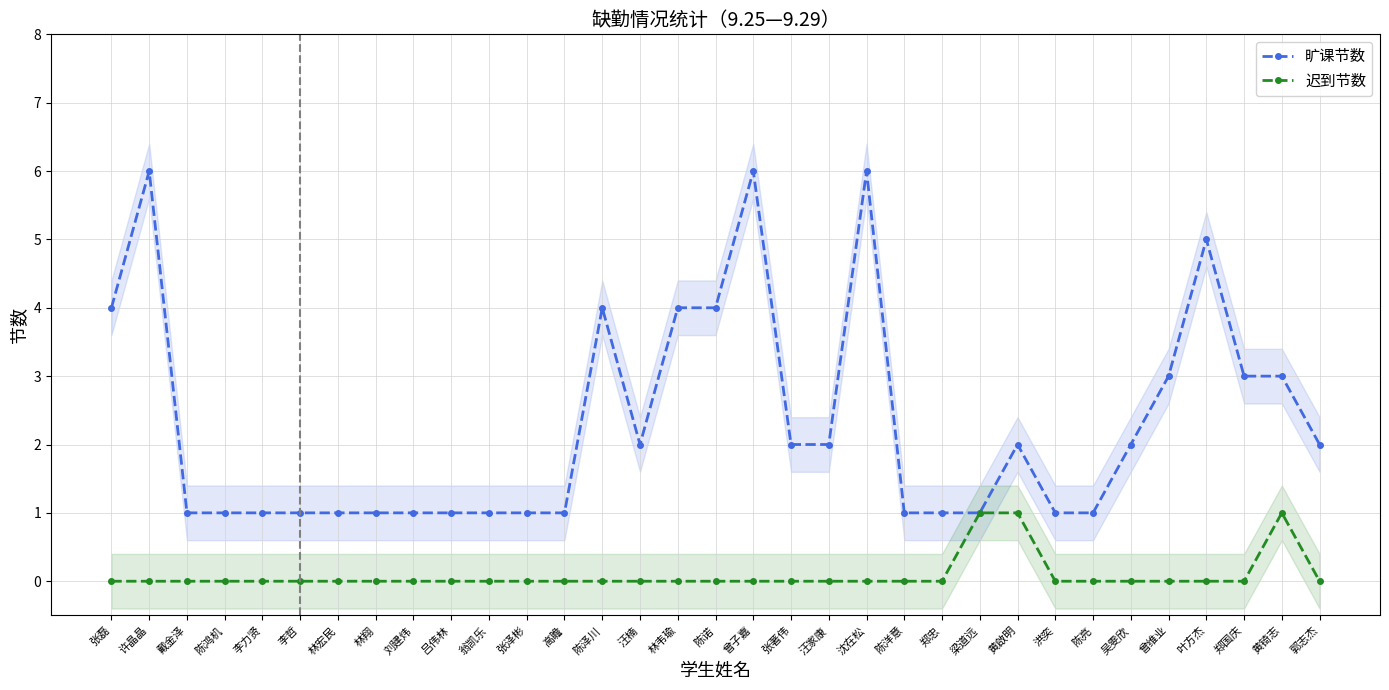

How many lines are shown in the chart?

2